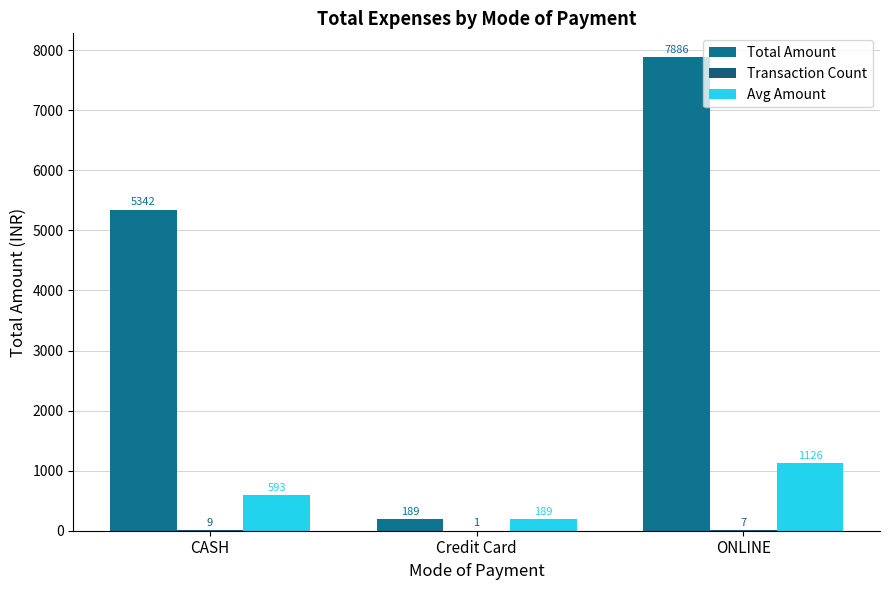

True or false: Total Amount has a value of 261.5 at Credit Card.

False